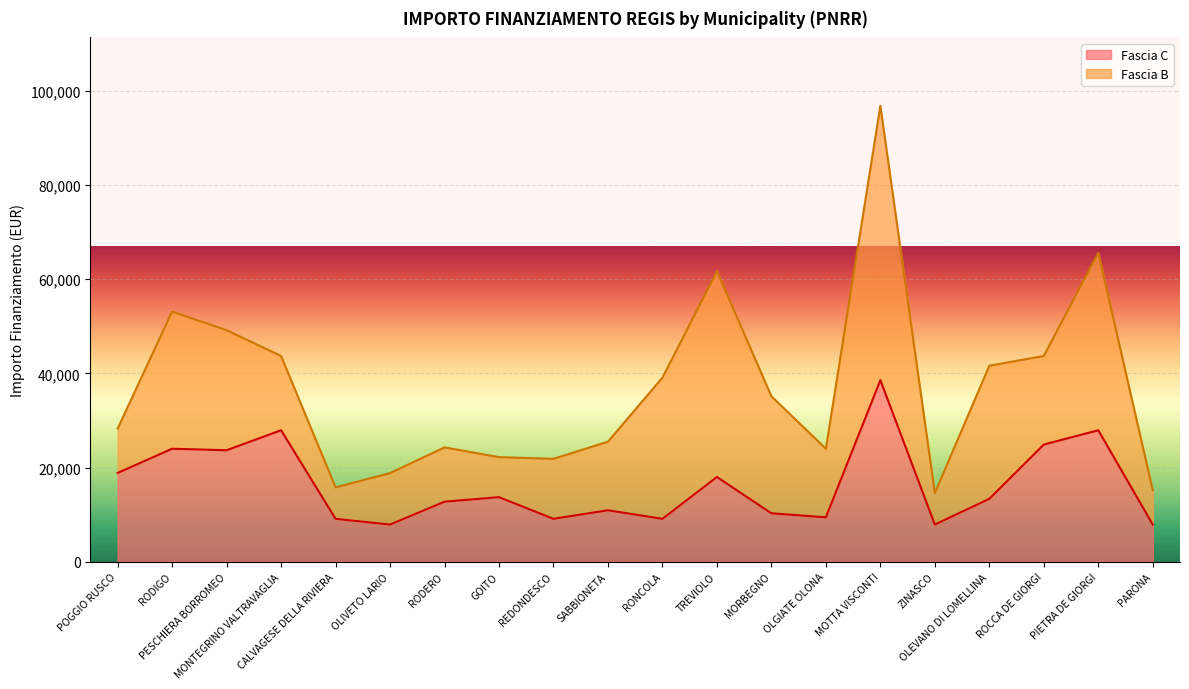

What is the change in value from RODERO to OLGIATE OLONA?

-3320